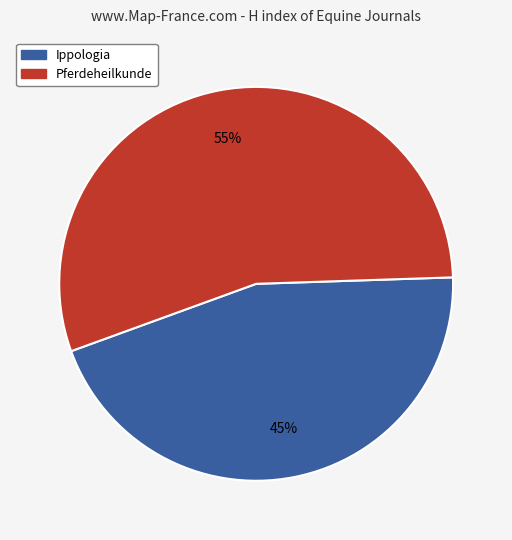

How many slices are in this pie chart?

2